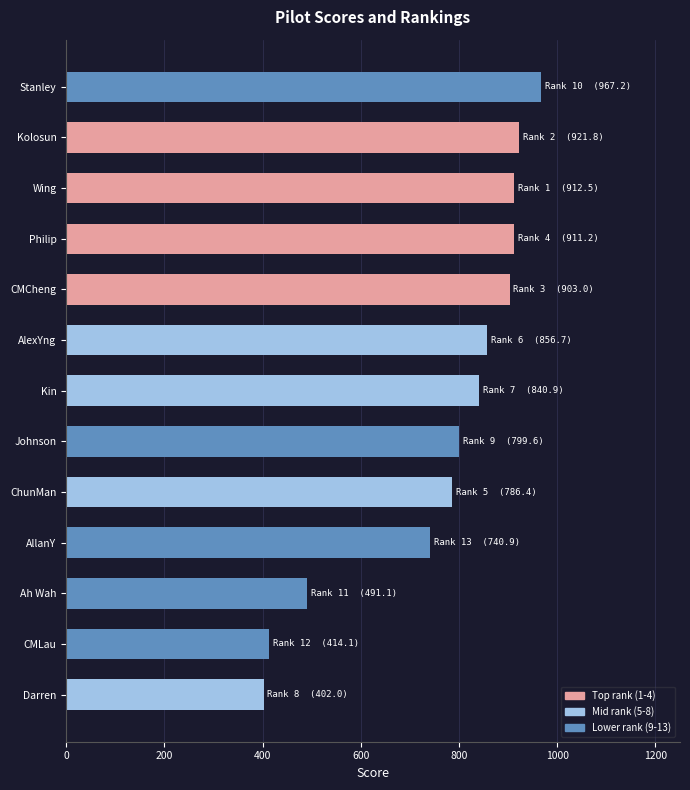

What value does the data have at AllanY?

740.9